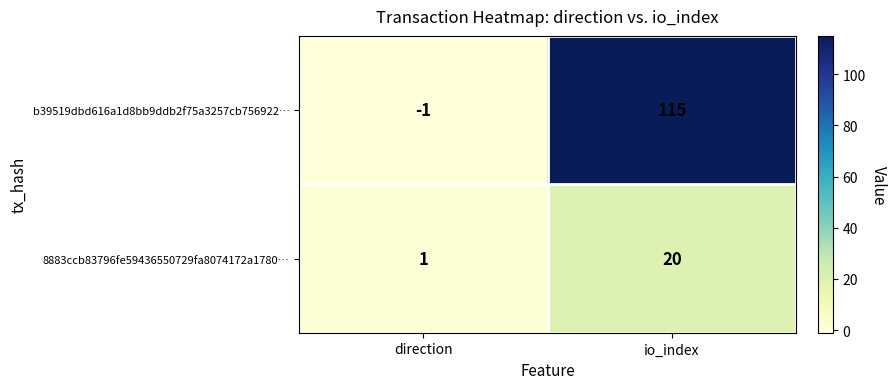

What is the sum of all b39519dbd616a1d8bb9ddb2f75a3257cb756922… values?

114